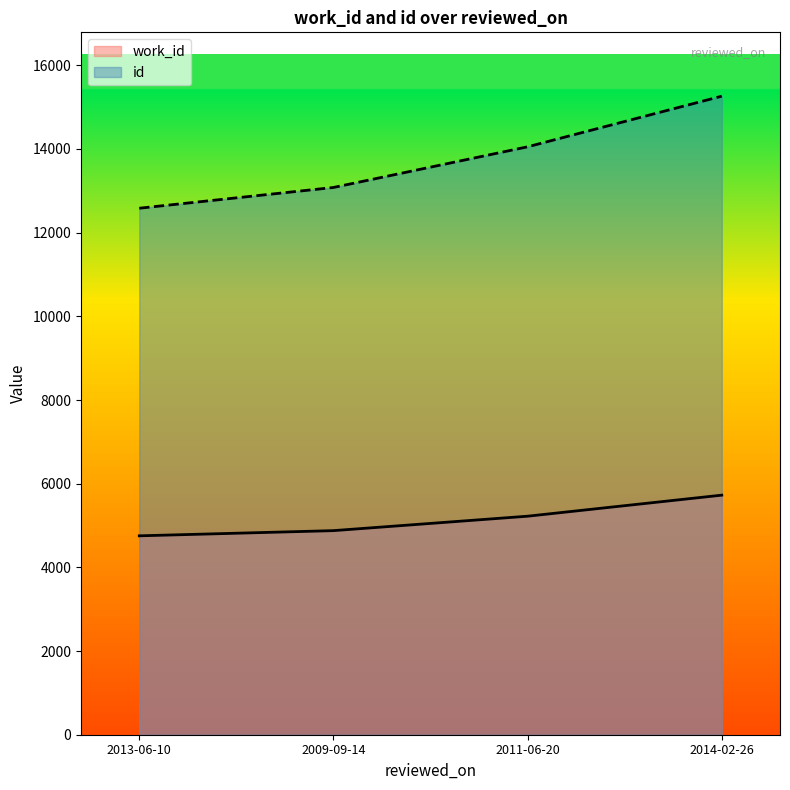

True or false: id has more than 2 points higher than both neighbors.

False